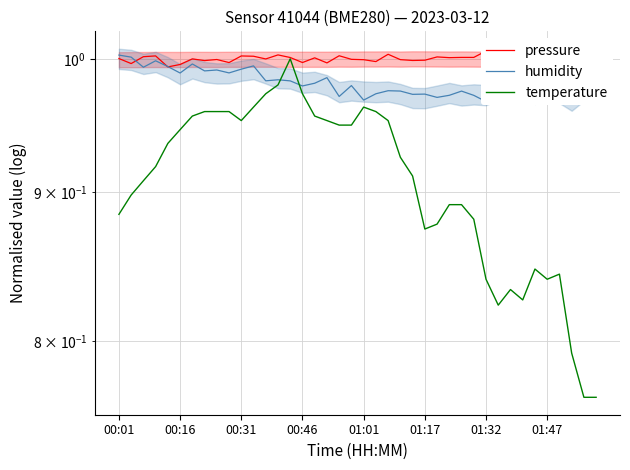

Which series has the widest spread of values?

temperature